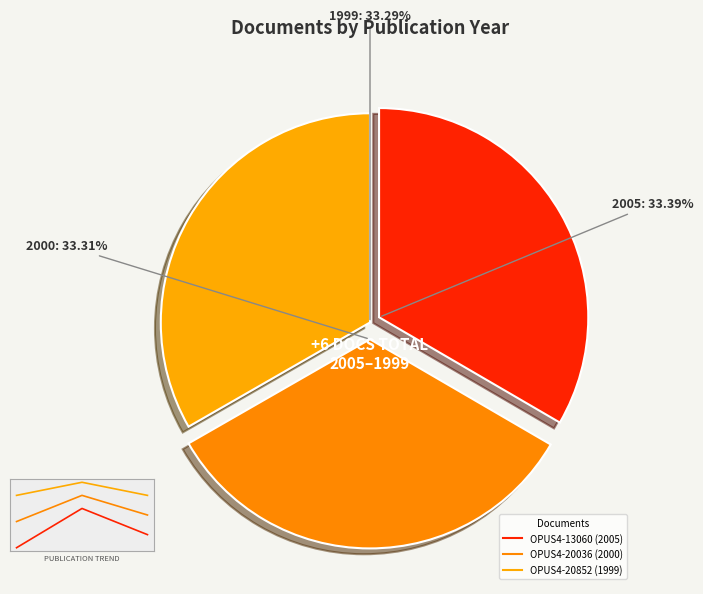

To the nearest percent, what portion does OPUS4-20852 (1999) represent?

33%